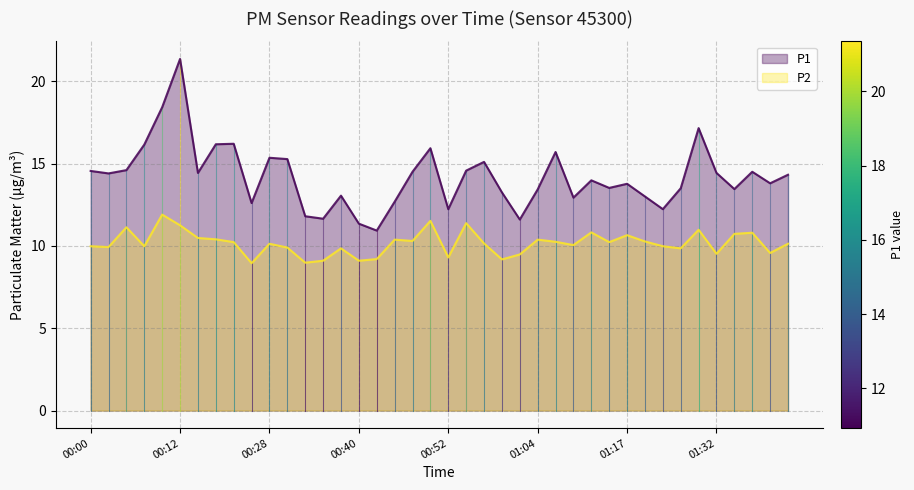

What is the difference between the maximum and minimum values in the P2 series?

3.0